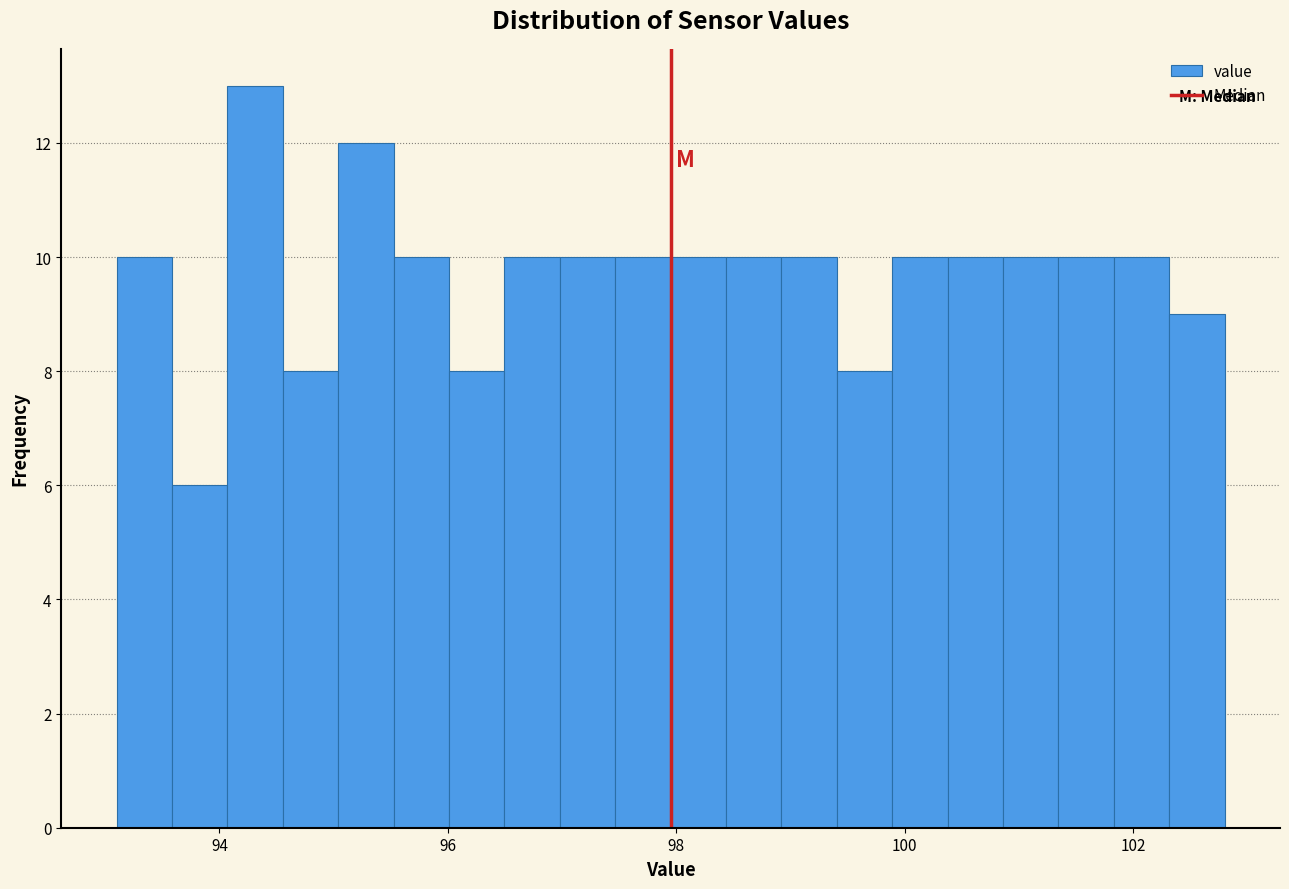

Read against the x-axis, roughly where is the centre of the tallest bar?

94.4